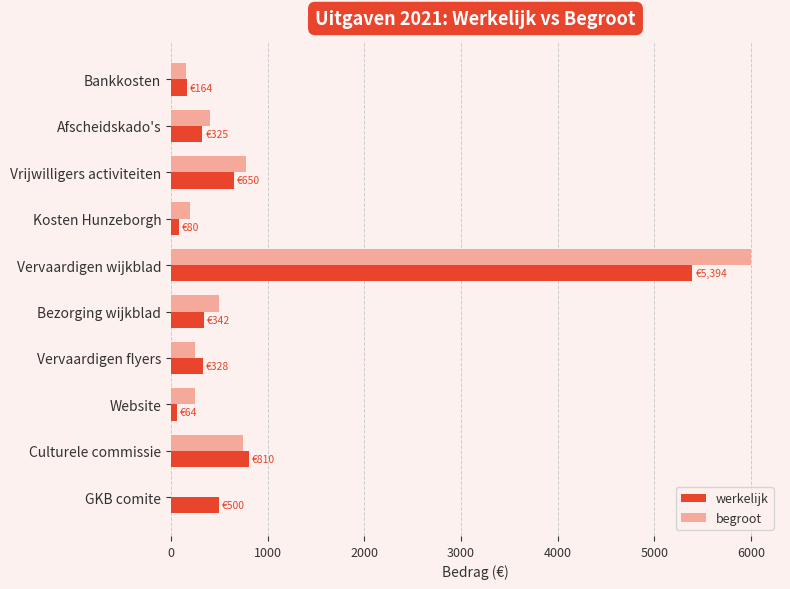

What is the total value across all series at Culturele commissie?

1560.0